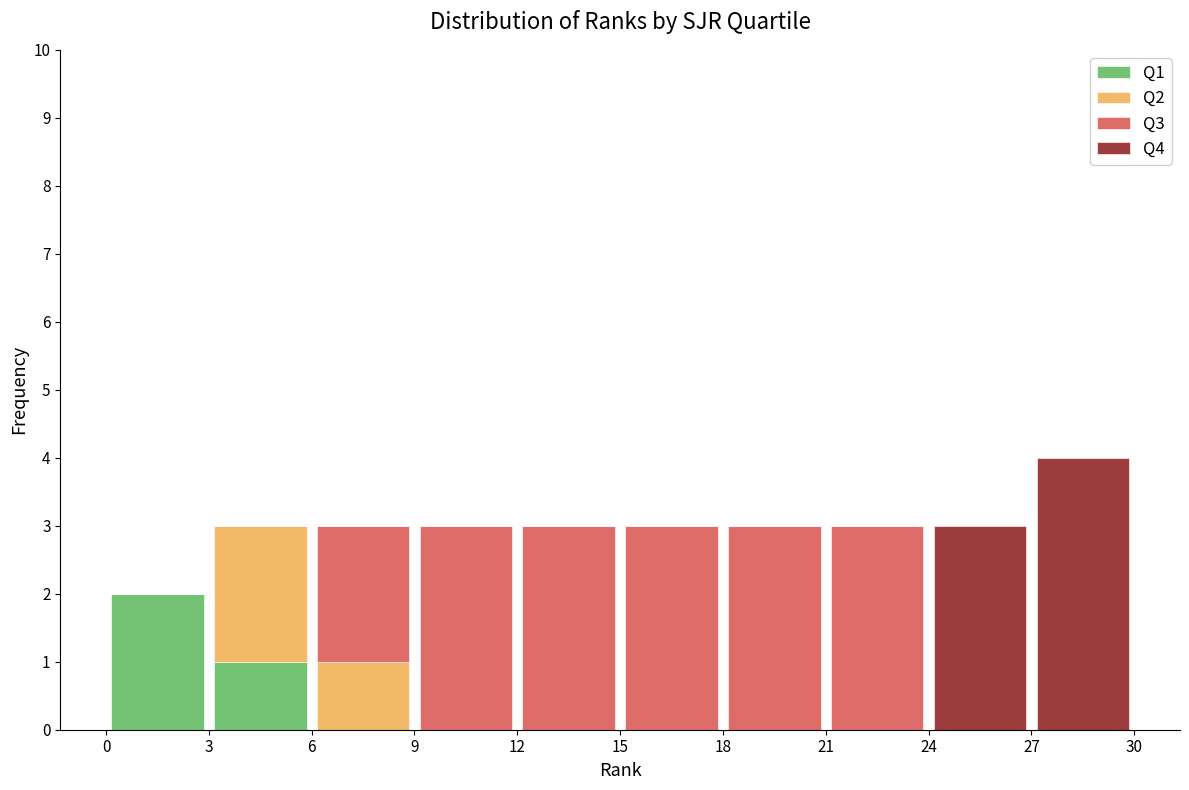

What is the total height of the stacked bar covering 3 to 6 on the x-axis? The values are not printed on the chart, so give them approximately, as read against the axis.

3